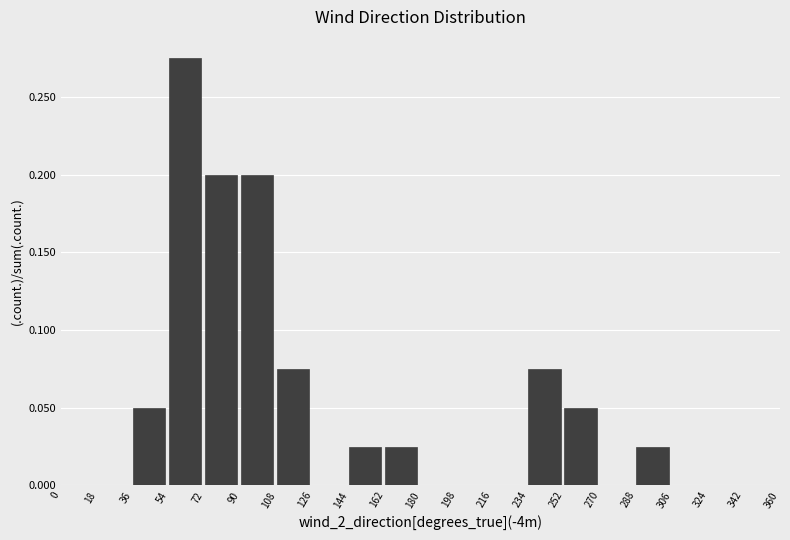

Which range on the x-axis has the tallest bar?

54 to 72